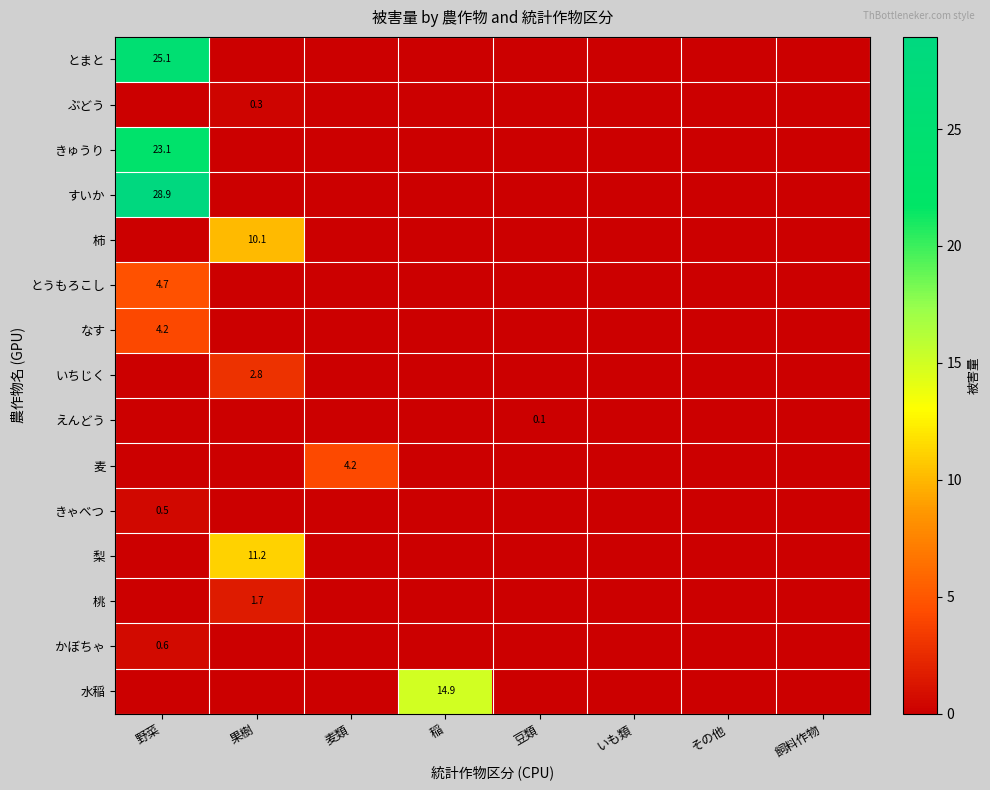

The きゅうり series shows 23.1 at 野菜. True or false?

True